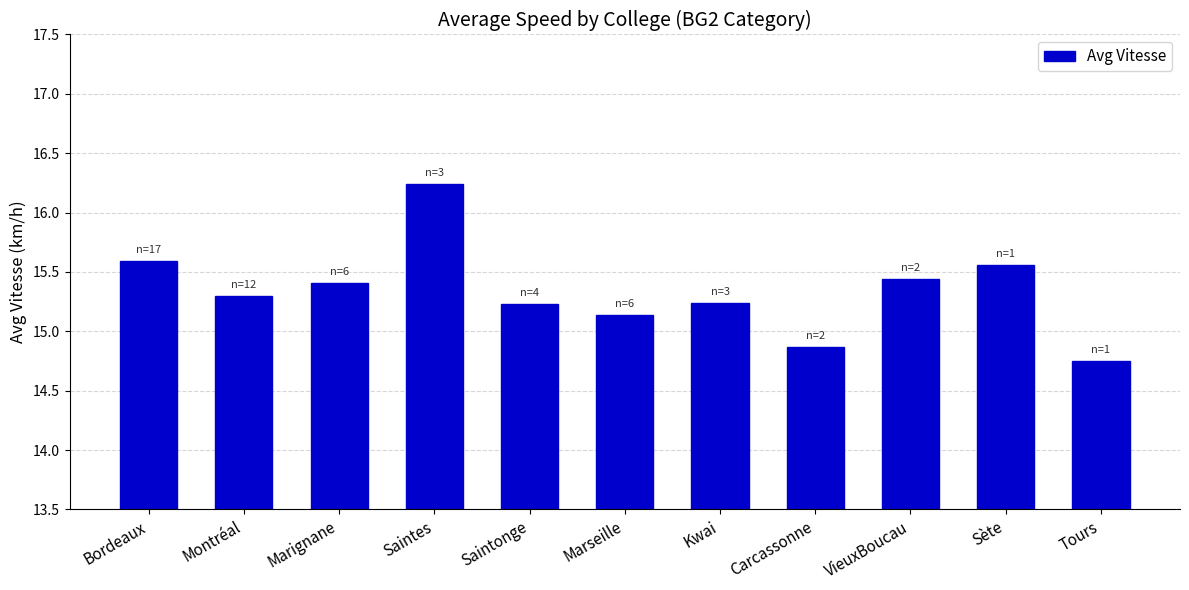

Approximately how many times larger is the value at Carcassonne compared to Bordeaux?

1.0